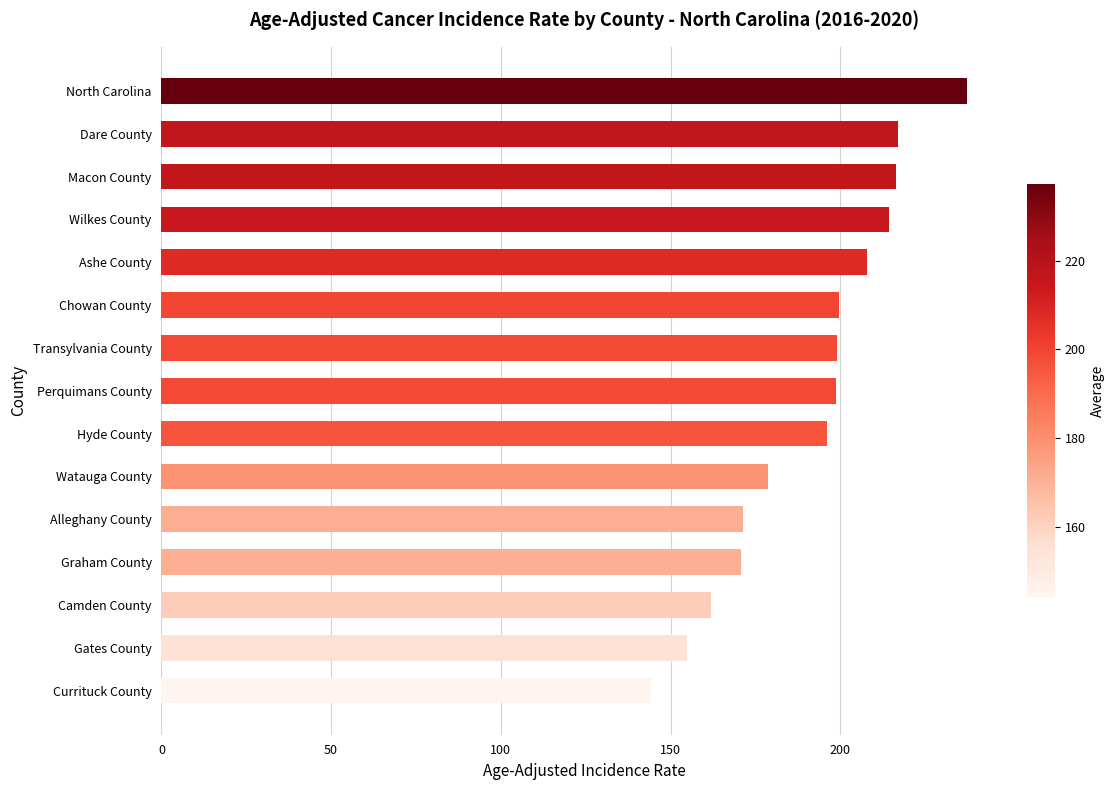

Is it true that the value at Graham County is 170.8?

True